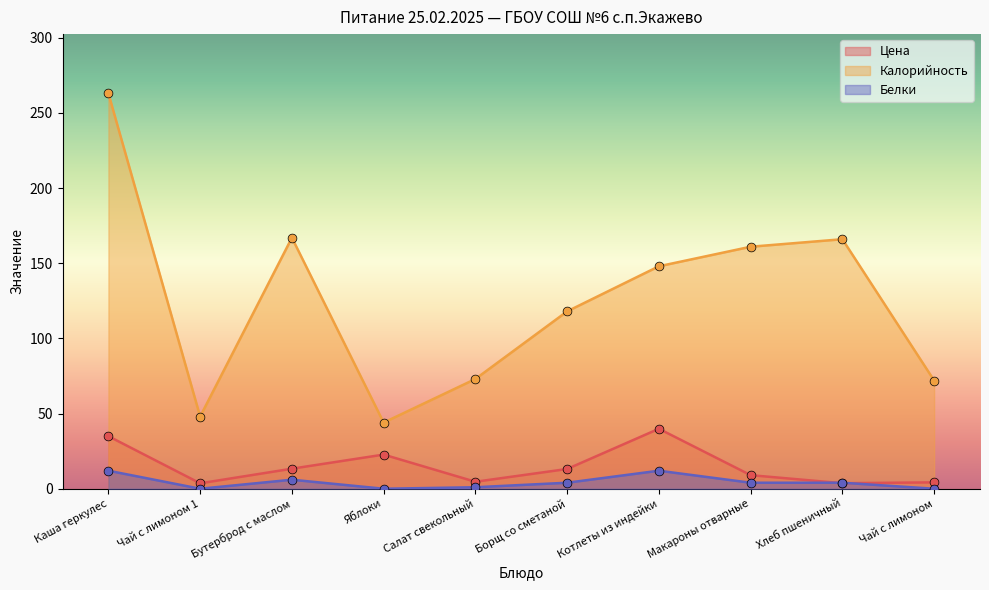

Which series has the widest spread of Y values?

Калорийность